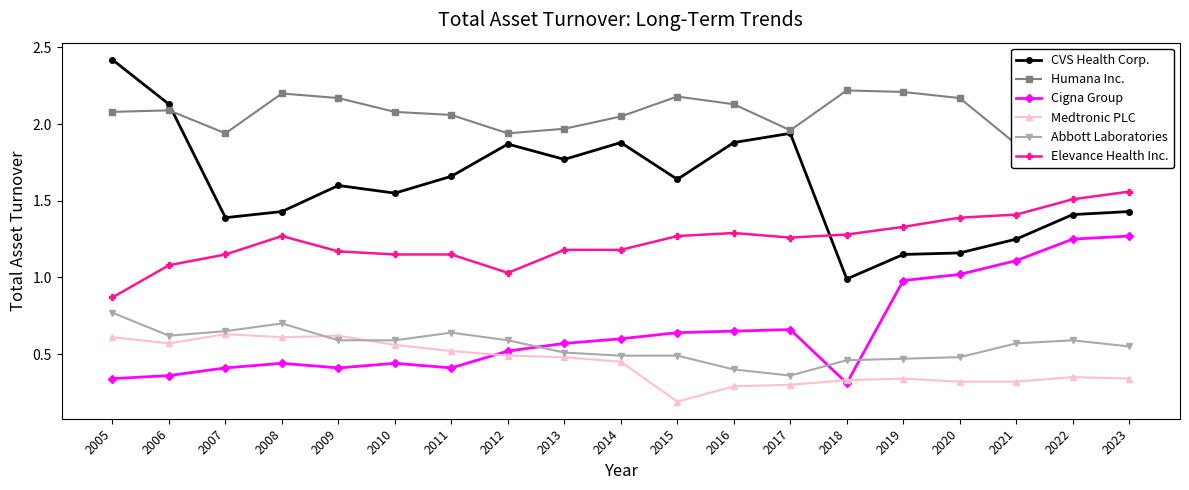

Which series has the largest total across all categories?

Humana Inc.